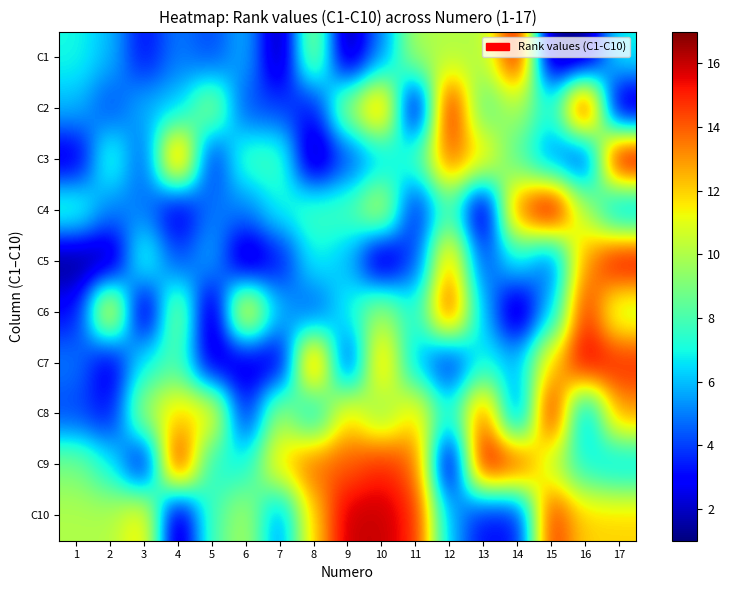

How many distinct data groups are displayed?

10